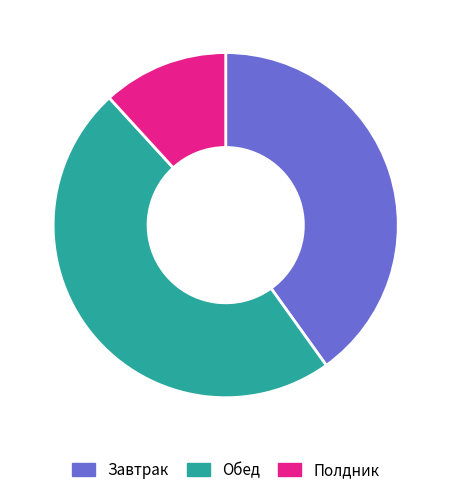

Between Завтрак and Обед, which is larger?

Обед